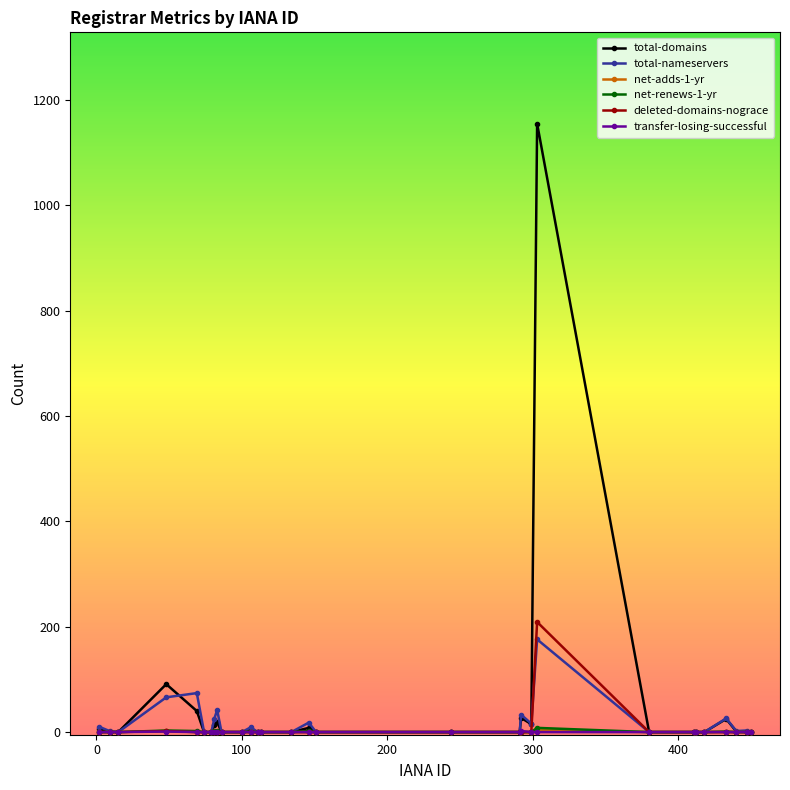

What is the greatest value displayed?

1155